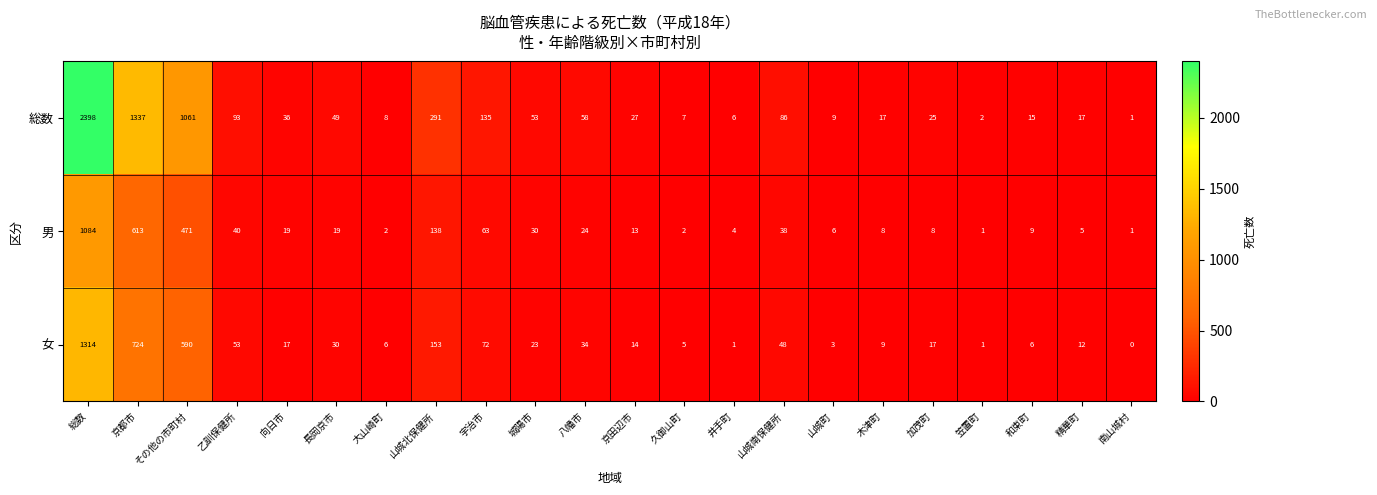

What is the difference between the maximum and minimum values in the 総数 series?

2397